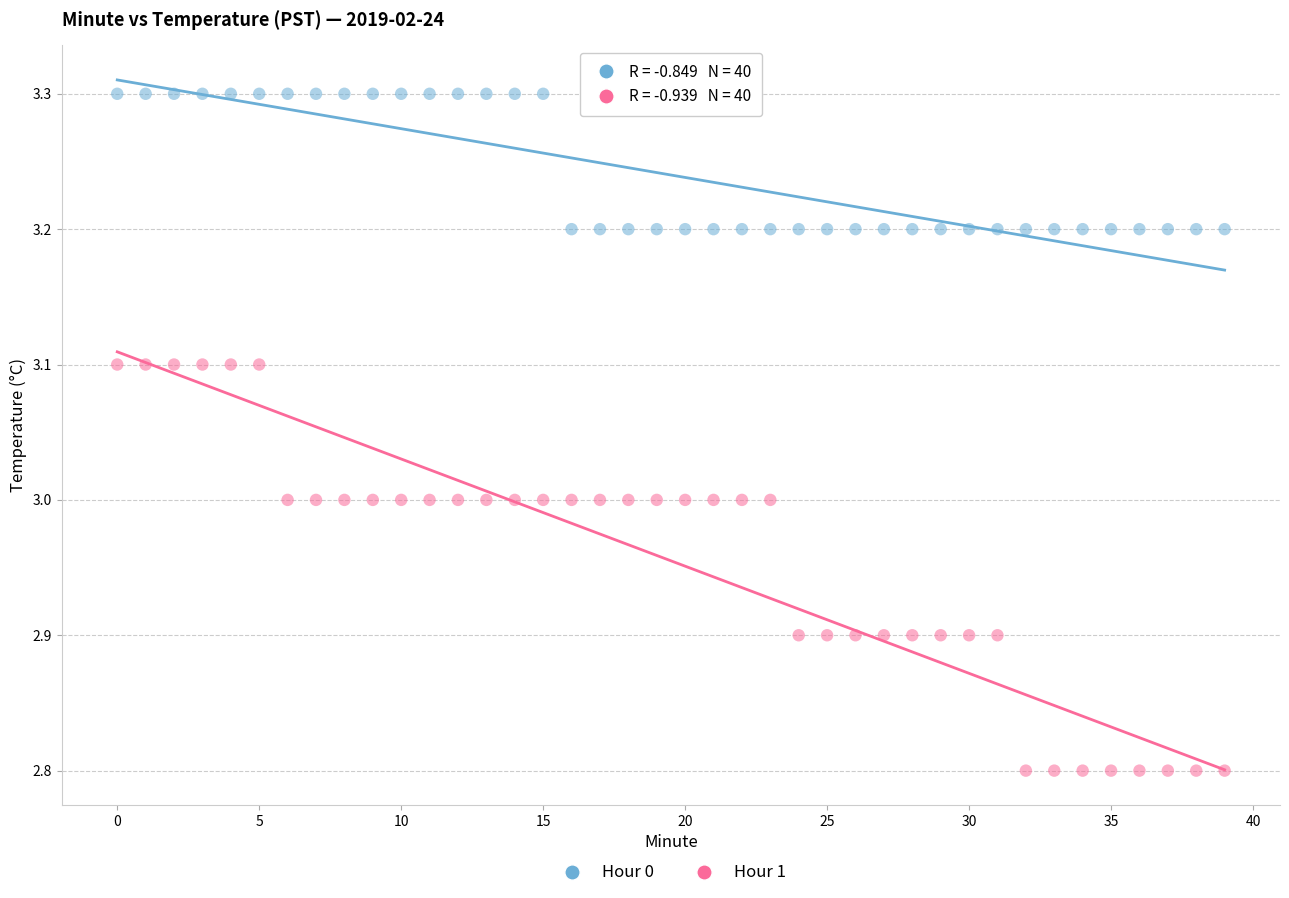

Which series reaches the maximum Y coordinate?

Hour 0